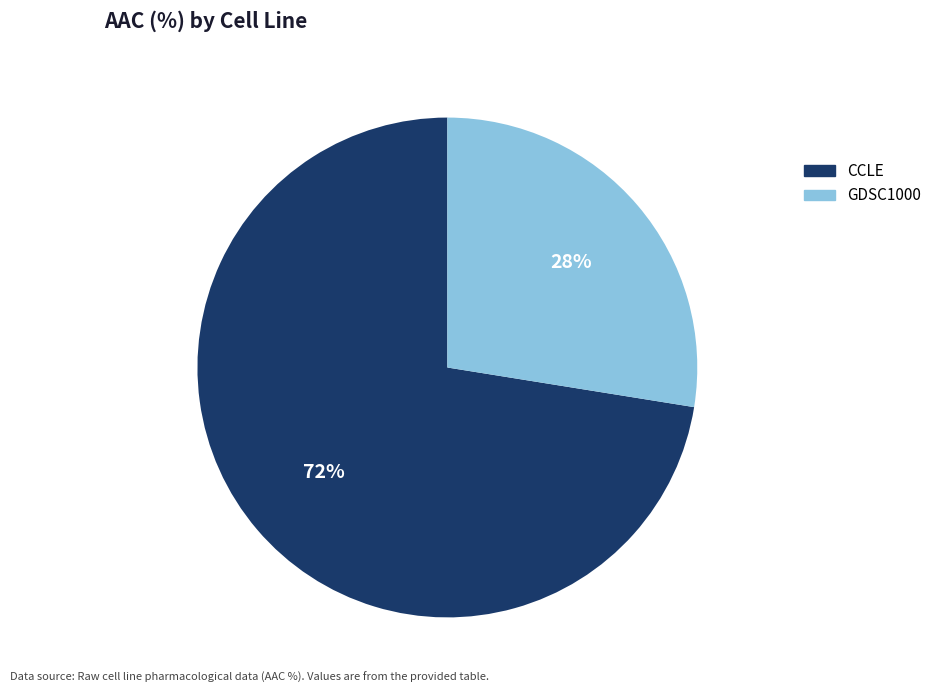

Which slice is the largest?

CCLE